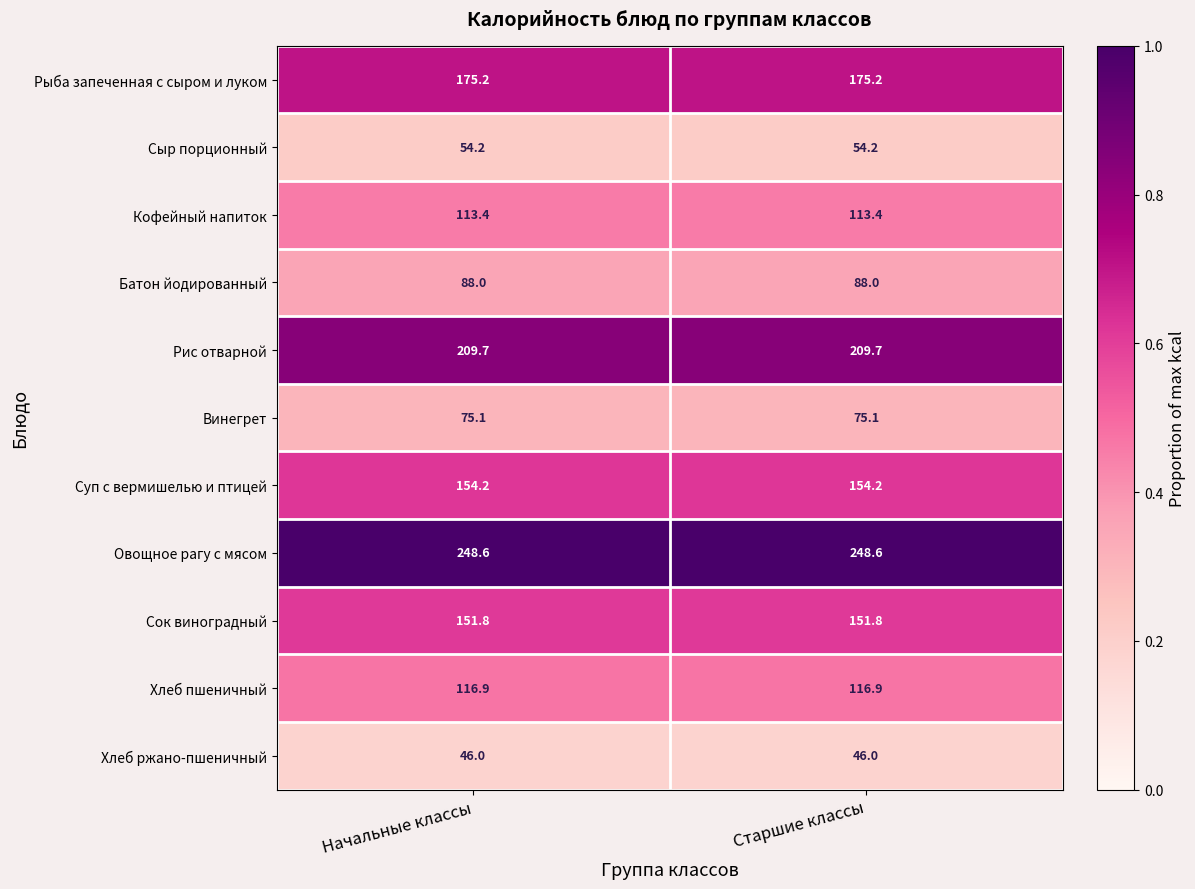

Is it true that Рис отварной equals 369.1 at Старшие классы?

False